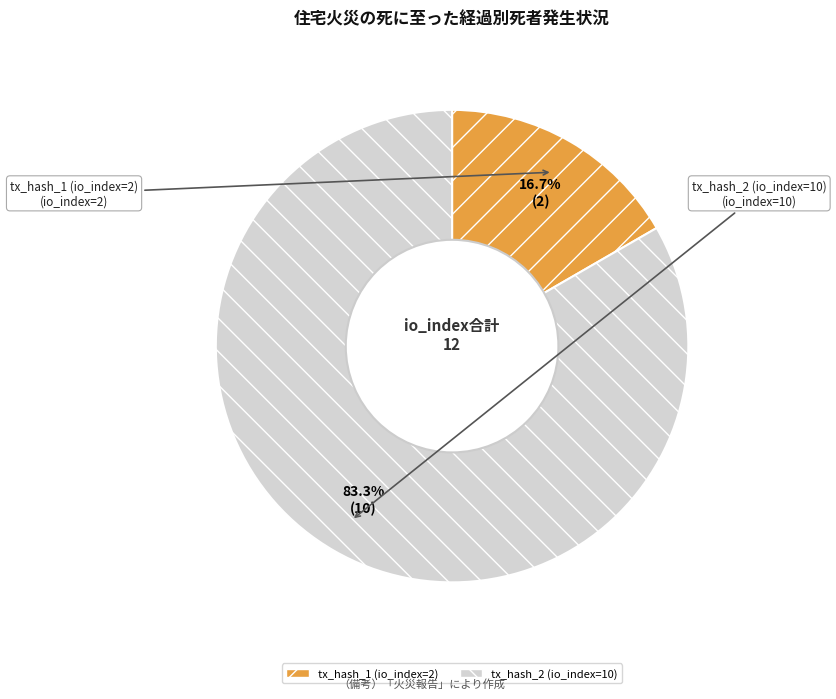

Which slice is the largest?

tx_hash_2 (io_index=10)